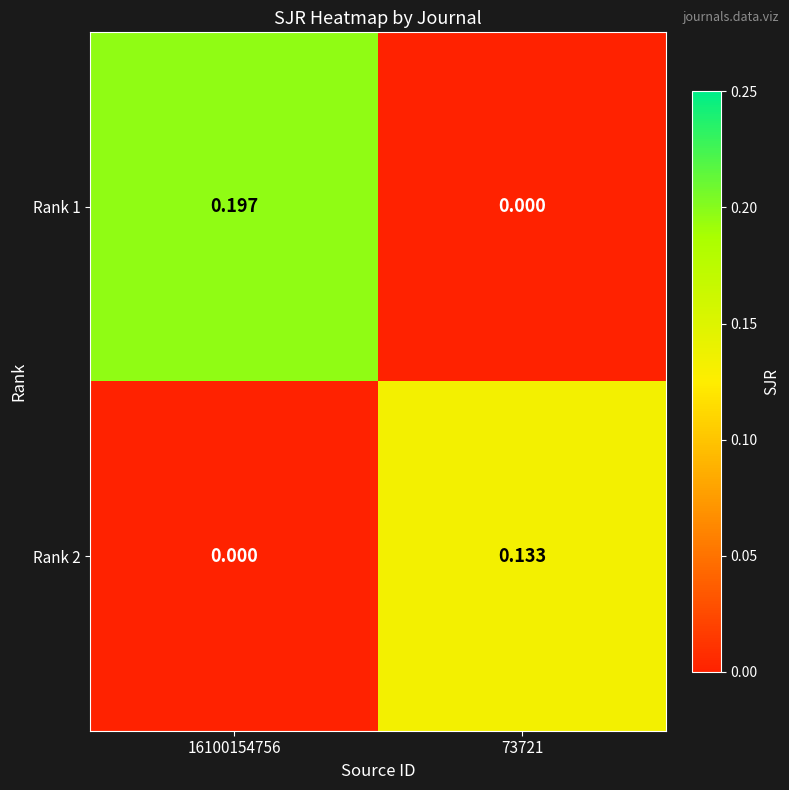

Is the value of Rank 2 at 16100154756 greater than the value of Rank 1 at 16100154756?

No